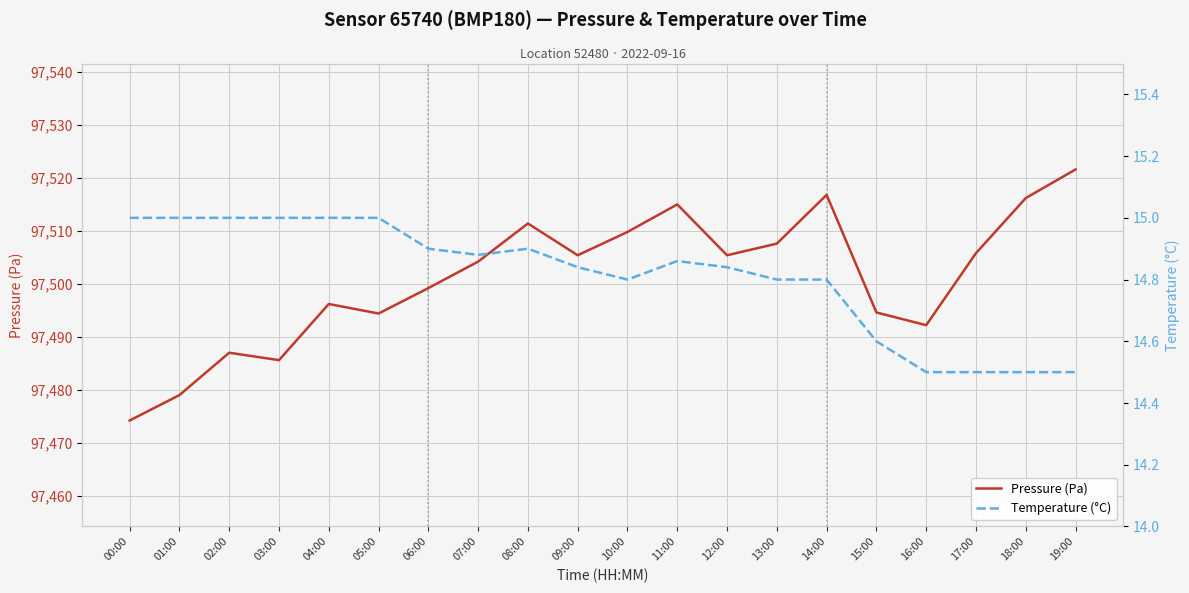

What is the average value of the Pressure (Pa) series?

97501.1